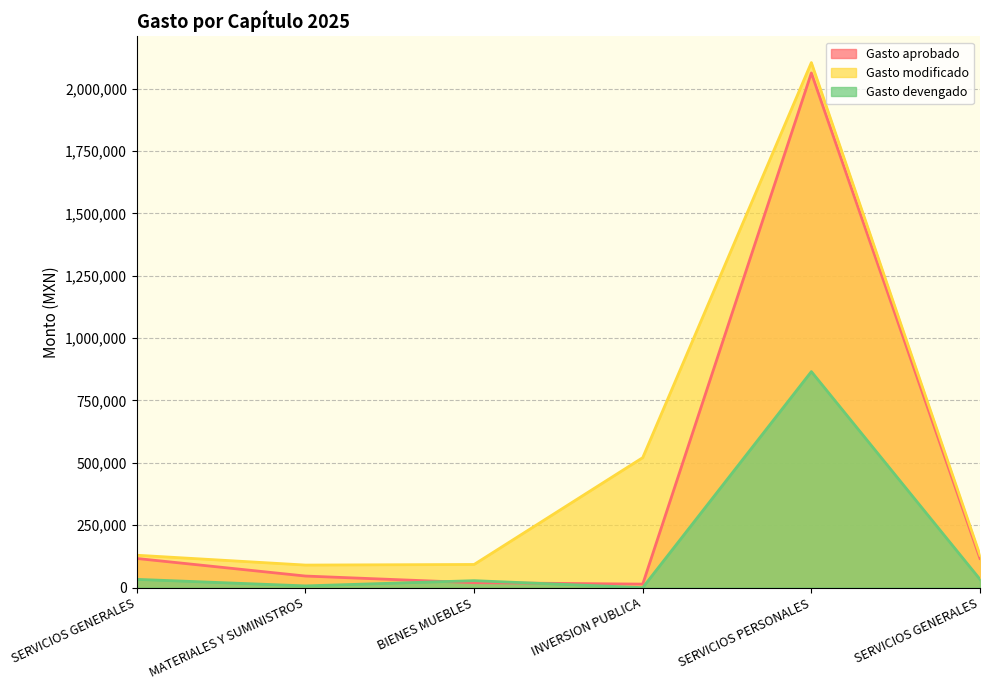

Where is the first local minimum for Gasto modificado?

MATERIALES Y SUMINISTROS